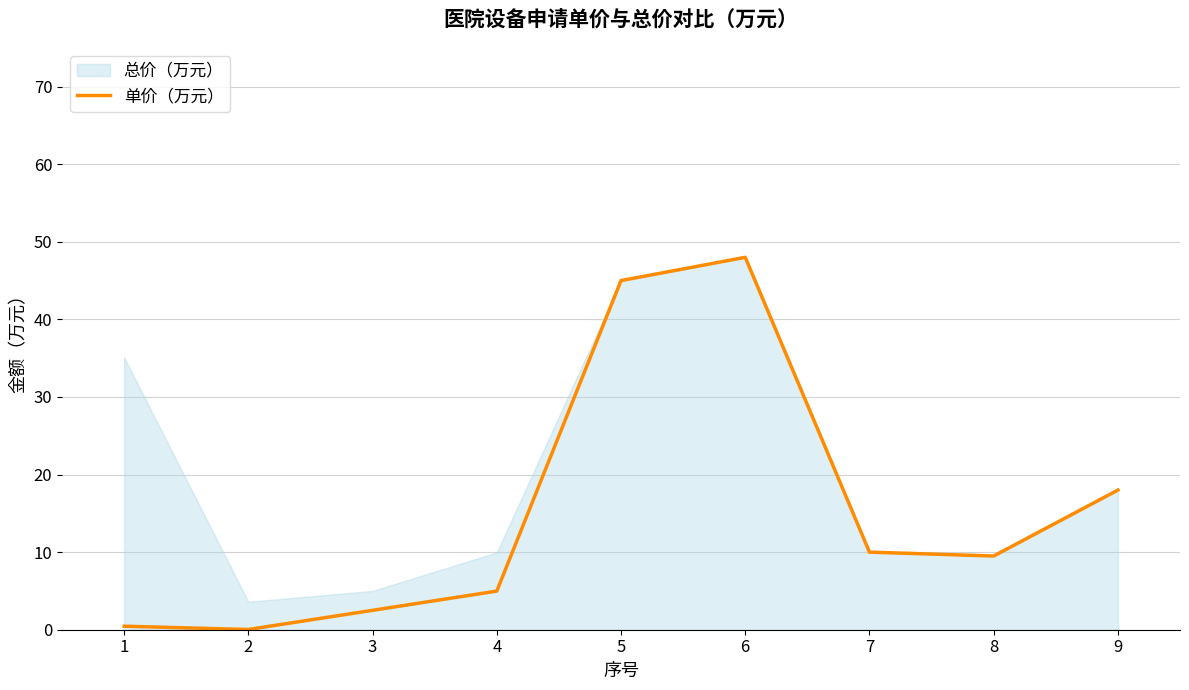

How many points are lower than both their immediate neighbors (excluding endpoints)?

2